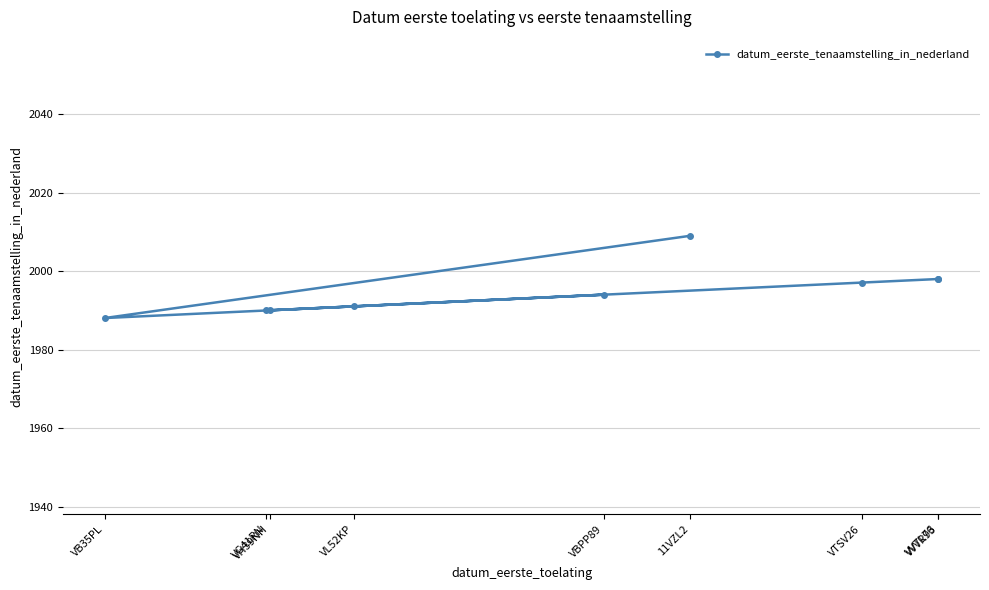

What is the sum of all values?

179554438